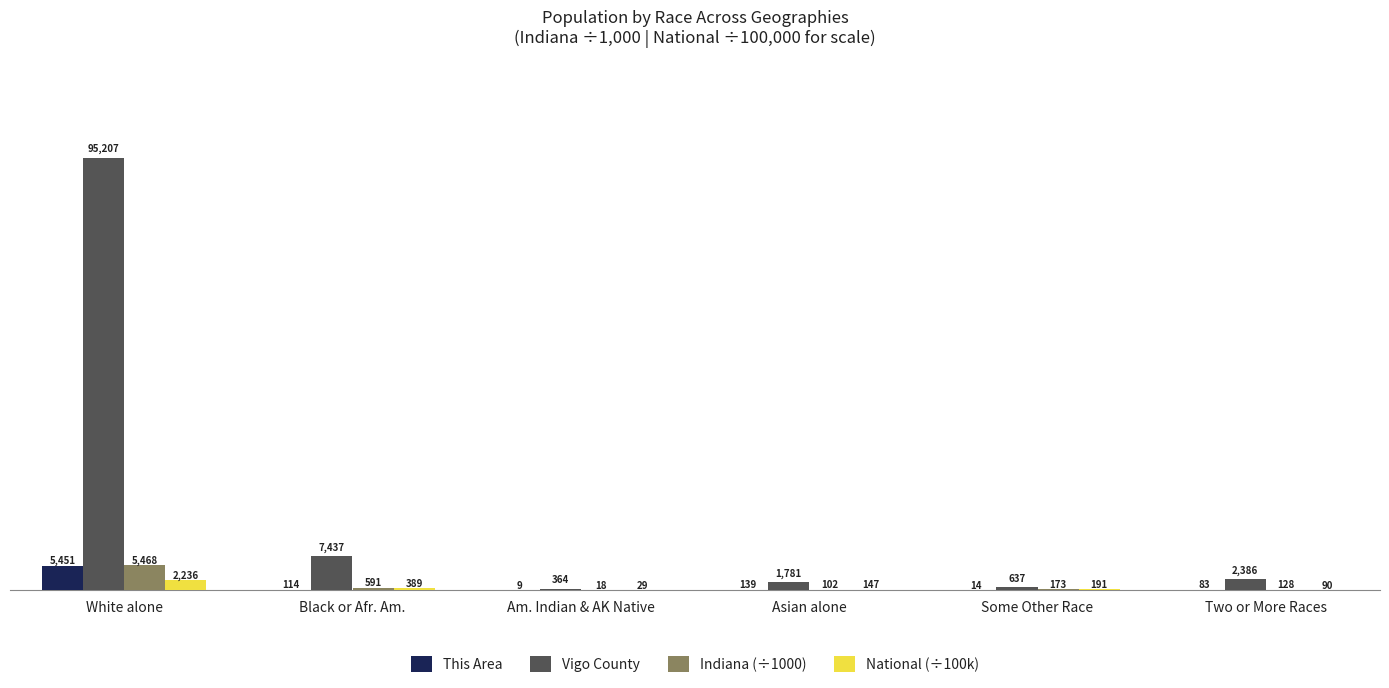

What is the spread (max minus min) of values at Some Other Race?

623